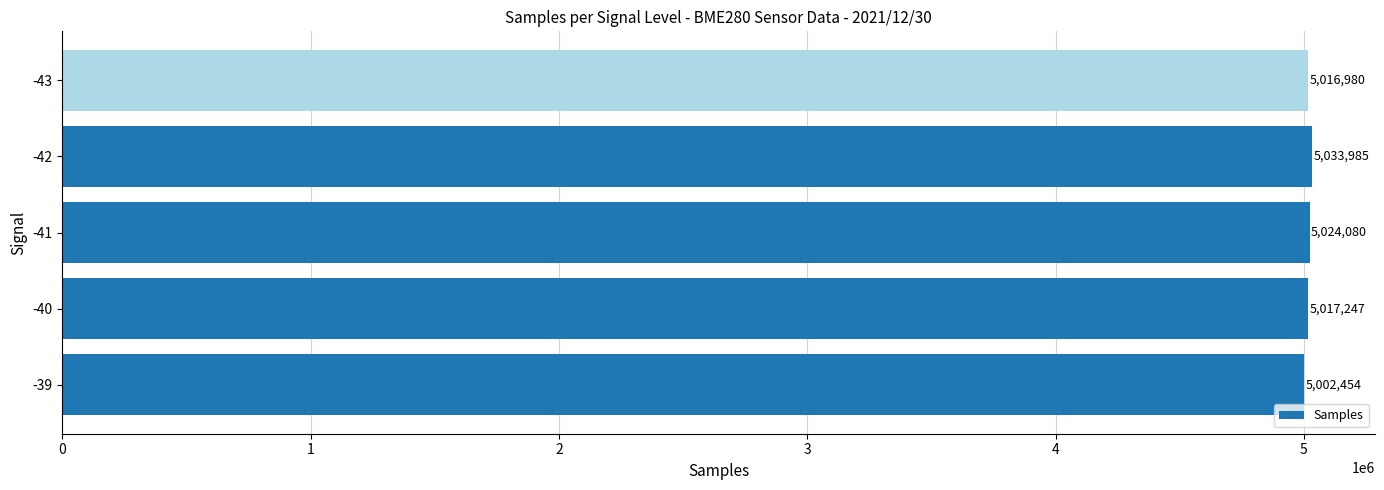

At which label is the value closest to 5018219?

-40